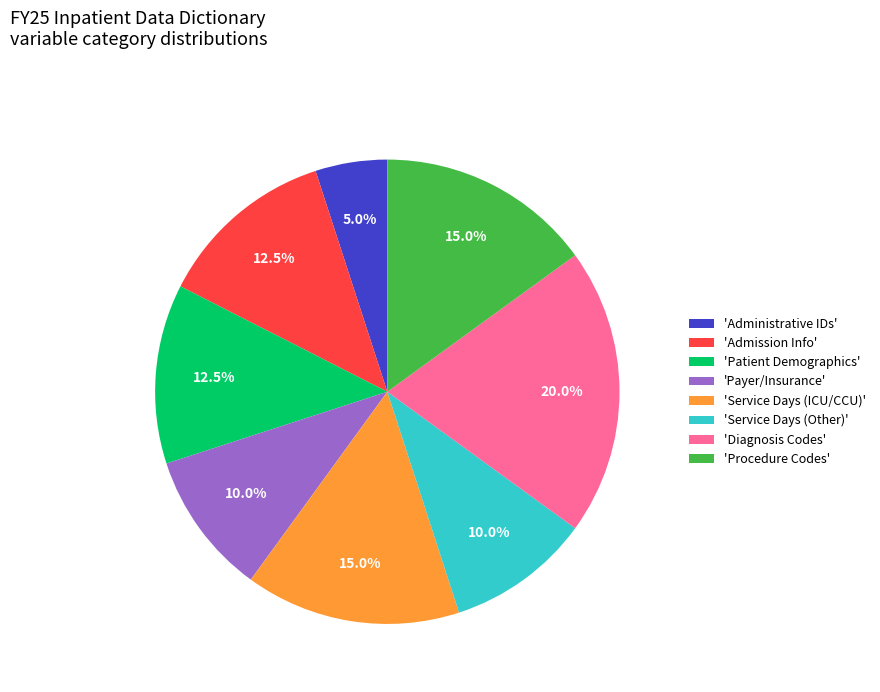

Does any single category account for the majority?

No